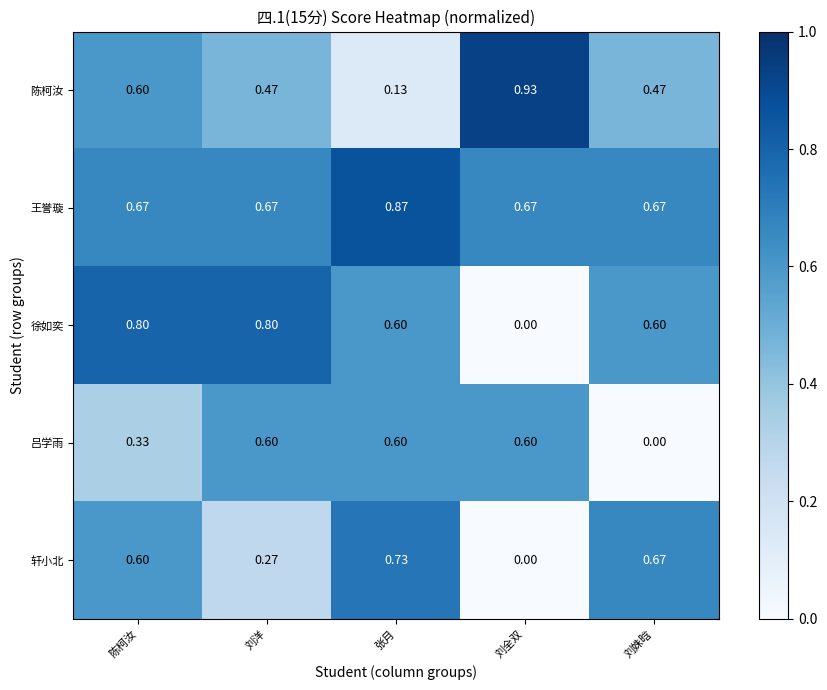

At which category does the chart reach its peak across all series?

刘全双